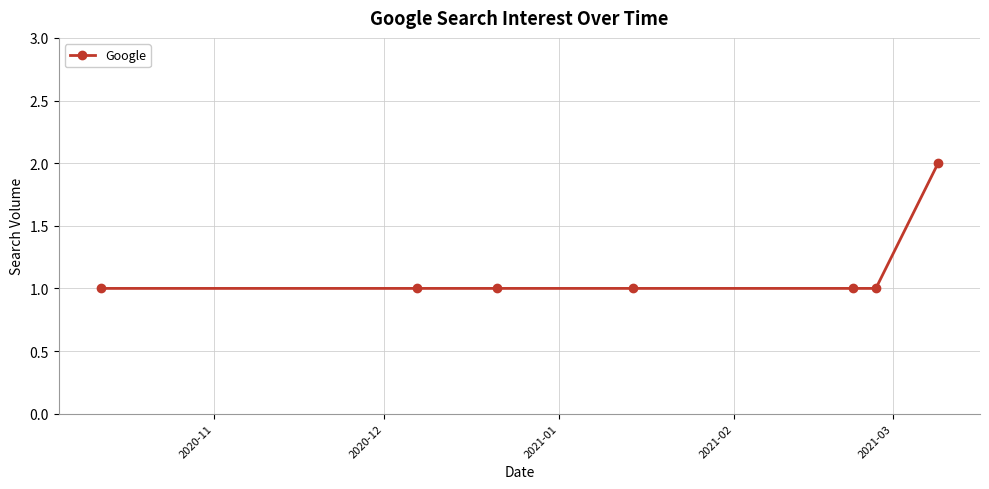

What is the sum of all values?

8